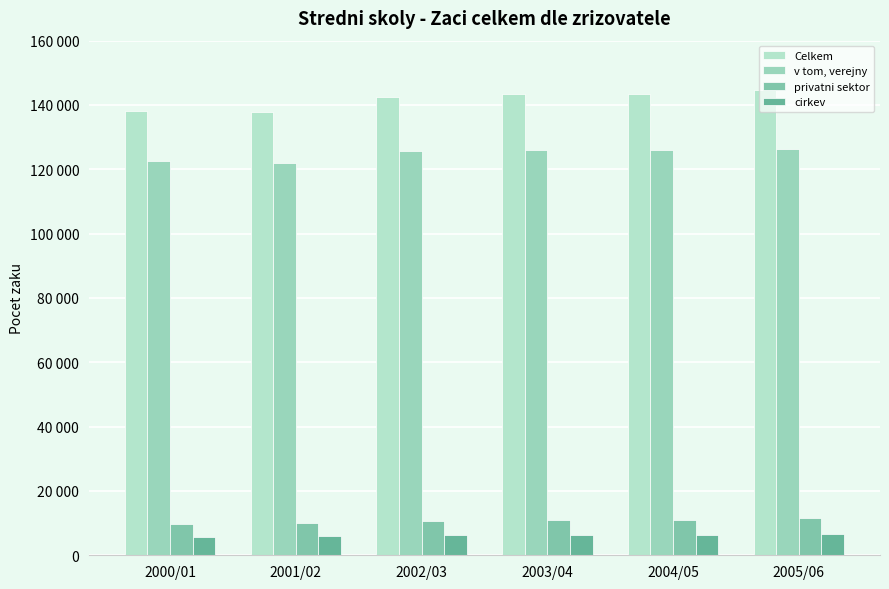

Is the value of Celkem at 2001/02 greater than the value of privatni sektor at 2005/06?

Yes